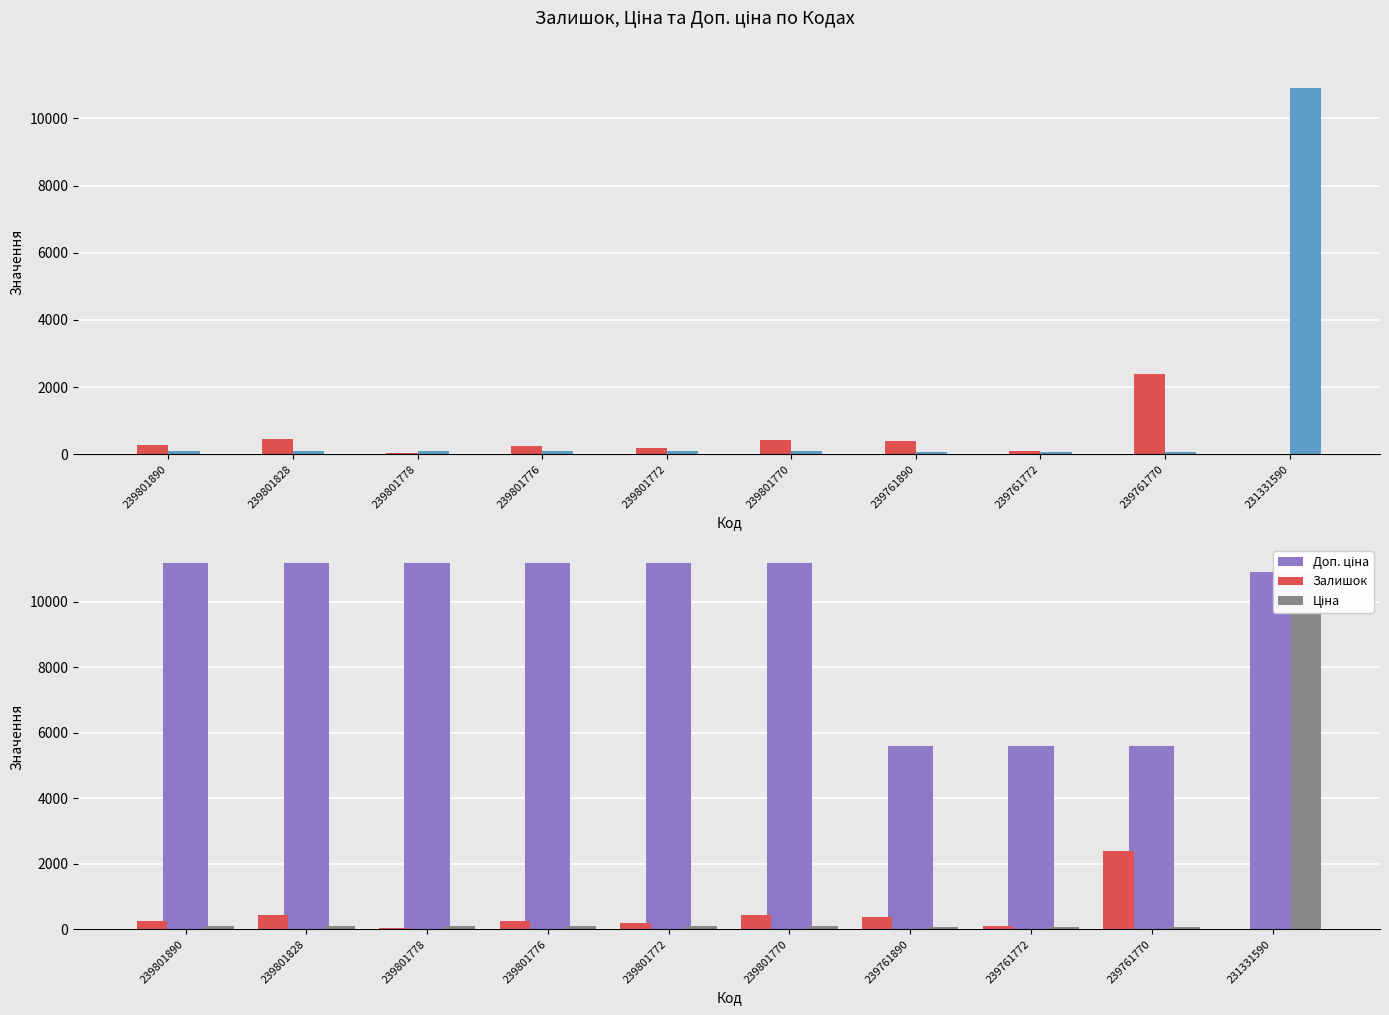

At which label does Залишок reach its minimum?

231331590